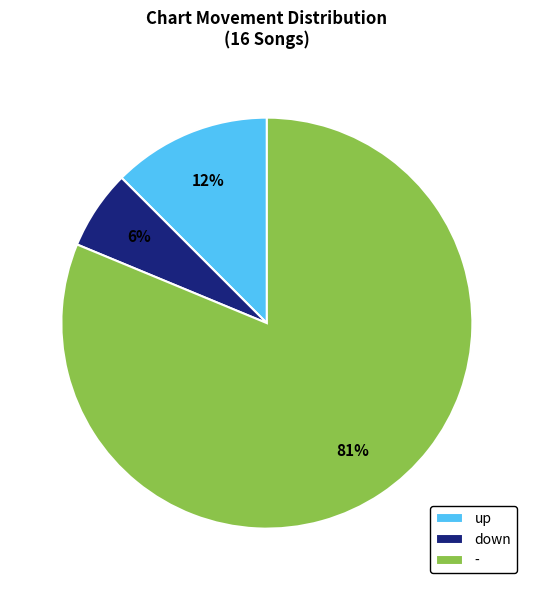

What is the ratio of the value at down to the value at -?

0.1